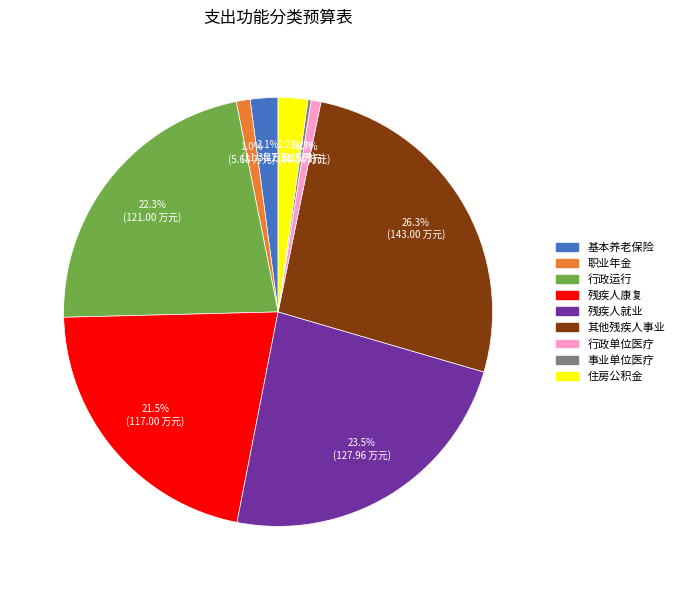

Is there any slice that represents more than half of the pie?

No